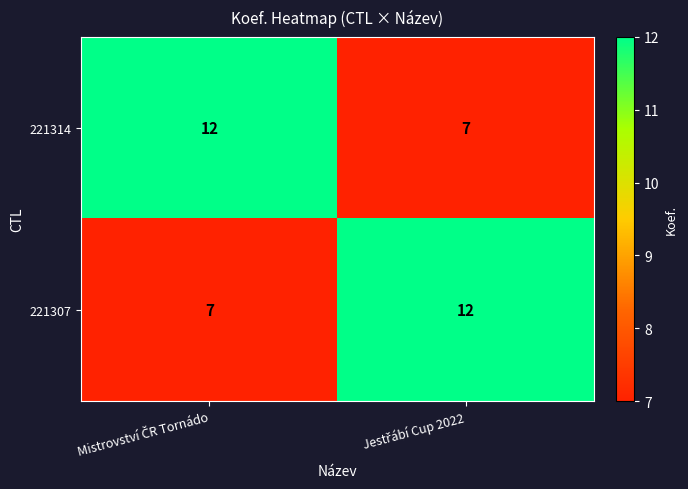

What is the maximum value shown in the chart?

12